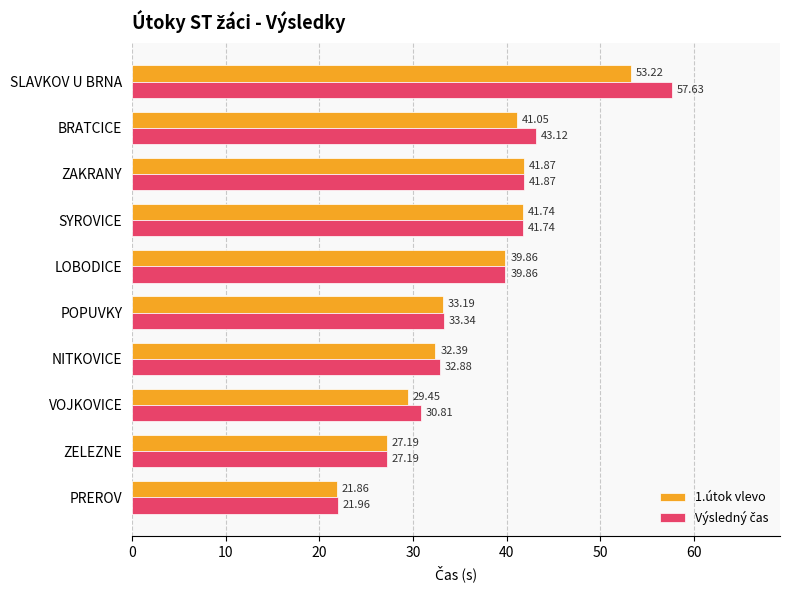

What is the maximum value shown in the chart?

57.6